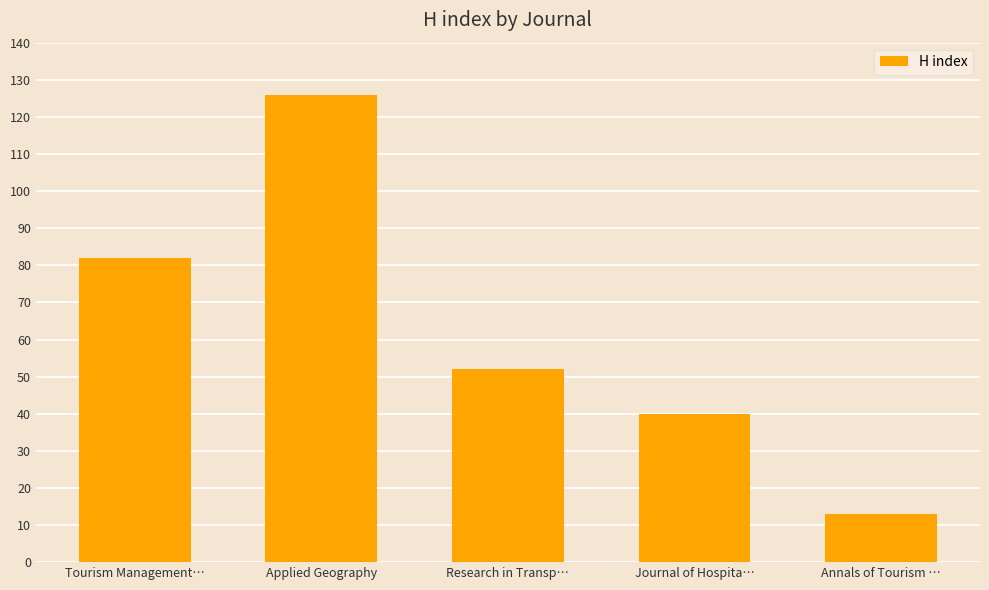

How many distinct data groups are displayed?

1